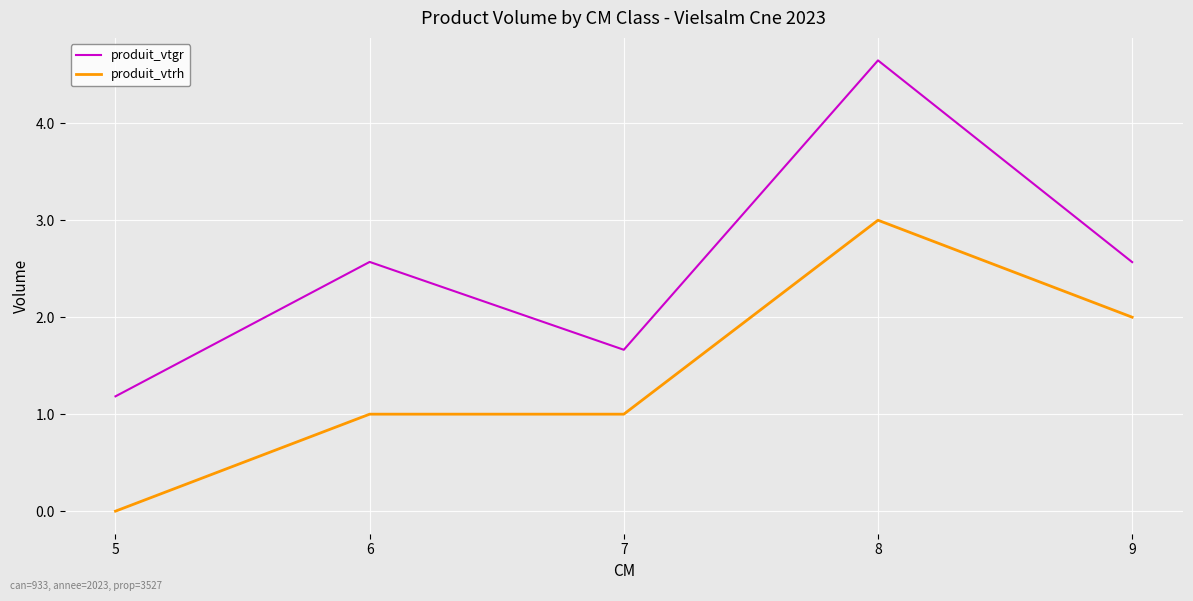

At which category does the chart reach its peak across all series?

8